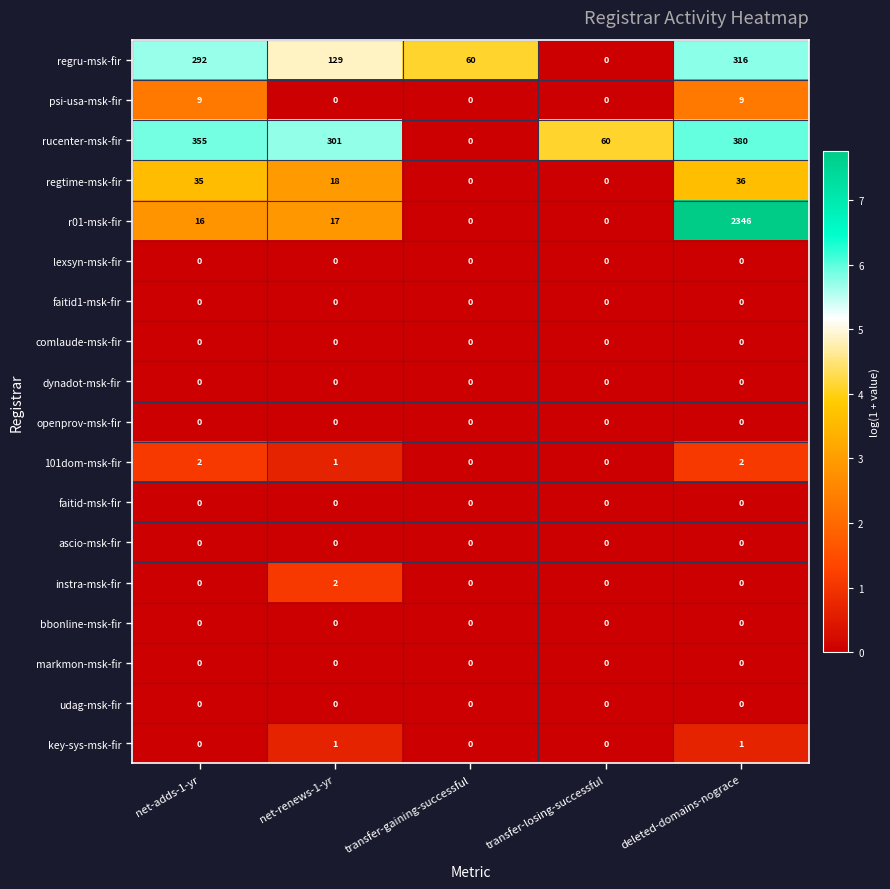

Which series has the largest range (max minus min)?

r01-msk-fir